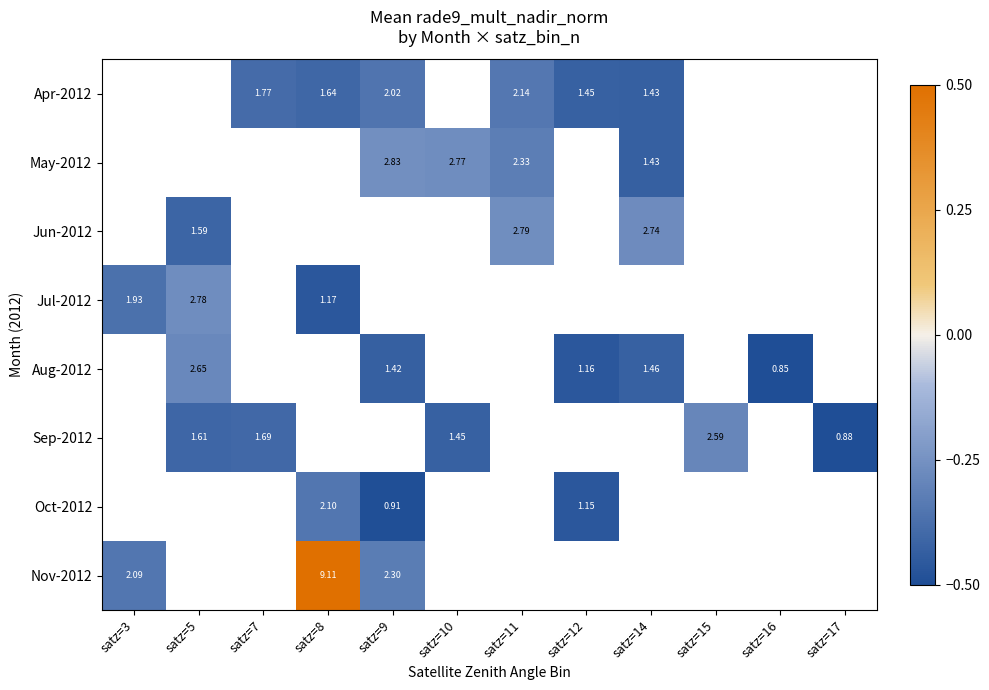

Is the value of May-2012 at satz=11 greater than the value of Jun-2012 at satz=14?

No